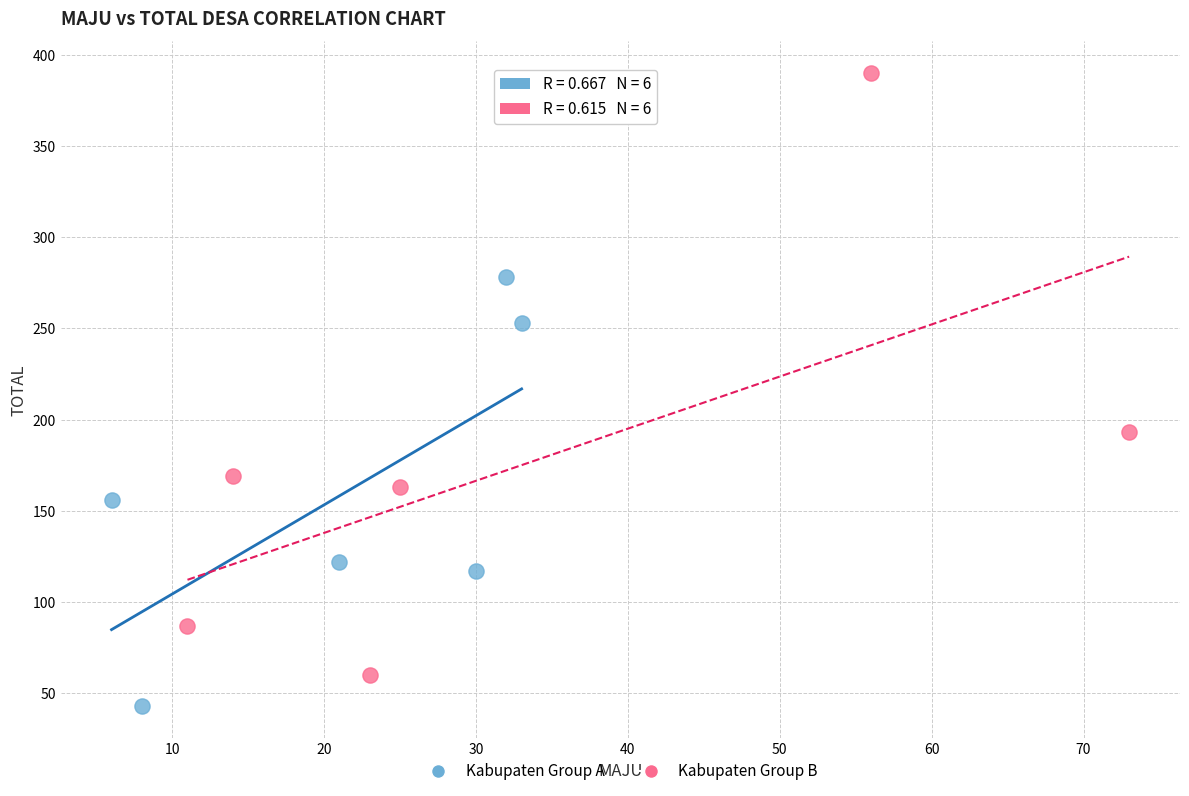

Which series has the widest spread of Y values?

Kabupaten Group B